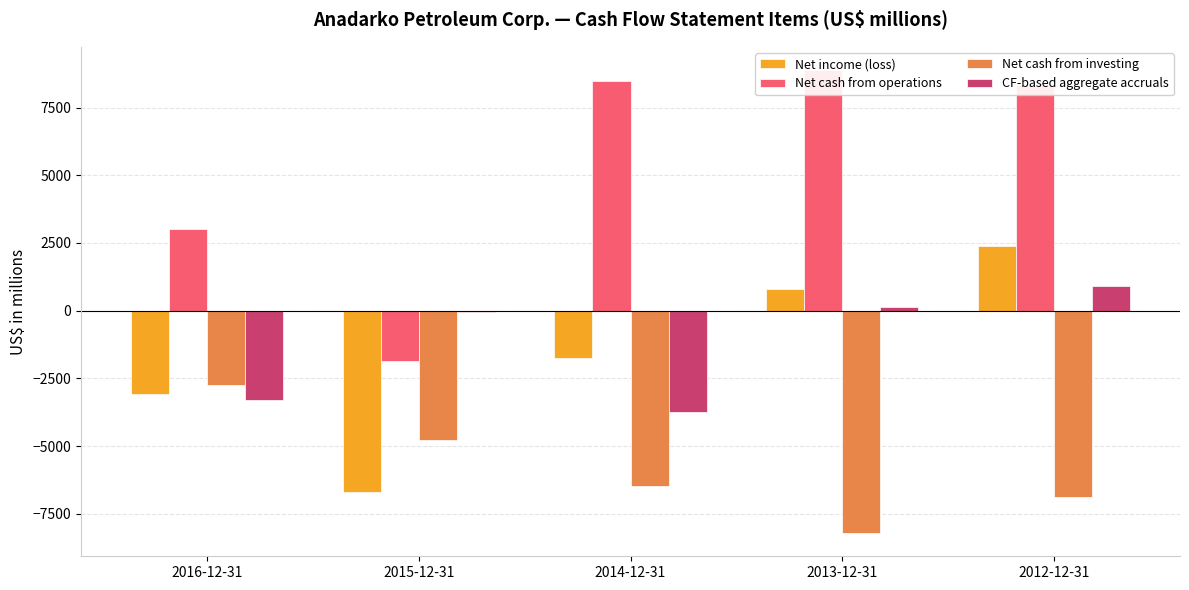

What is the average value of the Net income (loss) series?

-1664